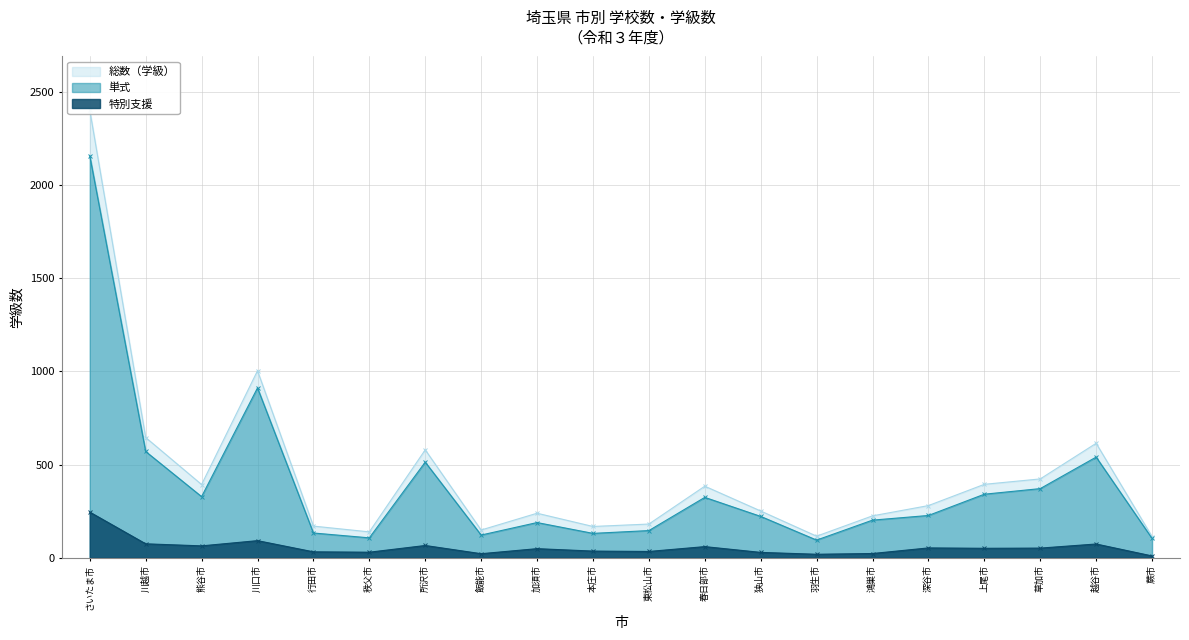

True or false: 総数（学級） and 単式 cross at least once.

False